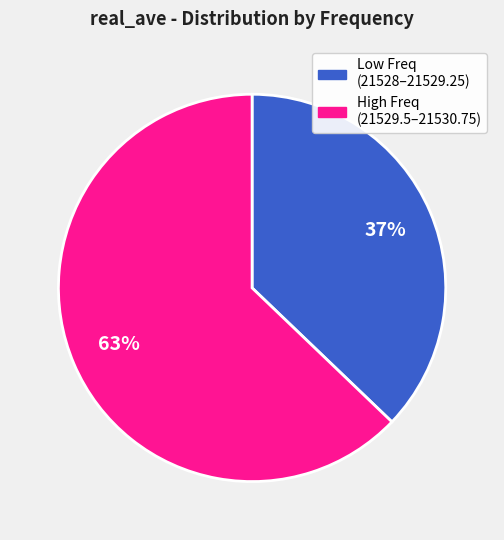

To the nearest percent, what is the average slice percentage?

50%